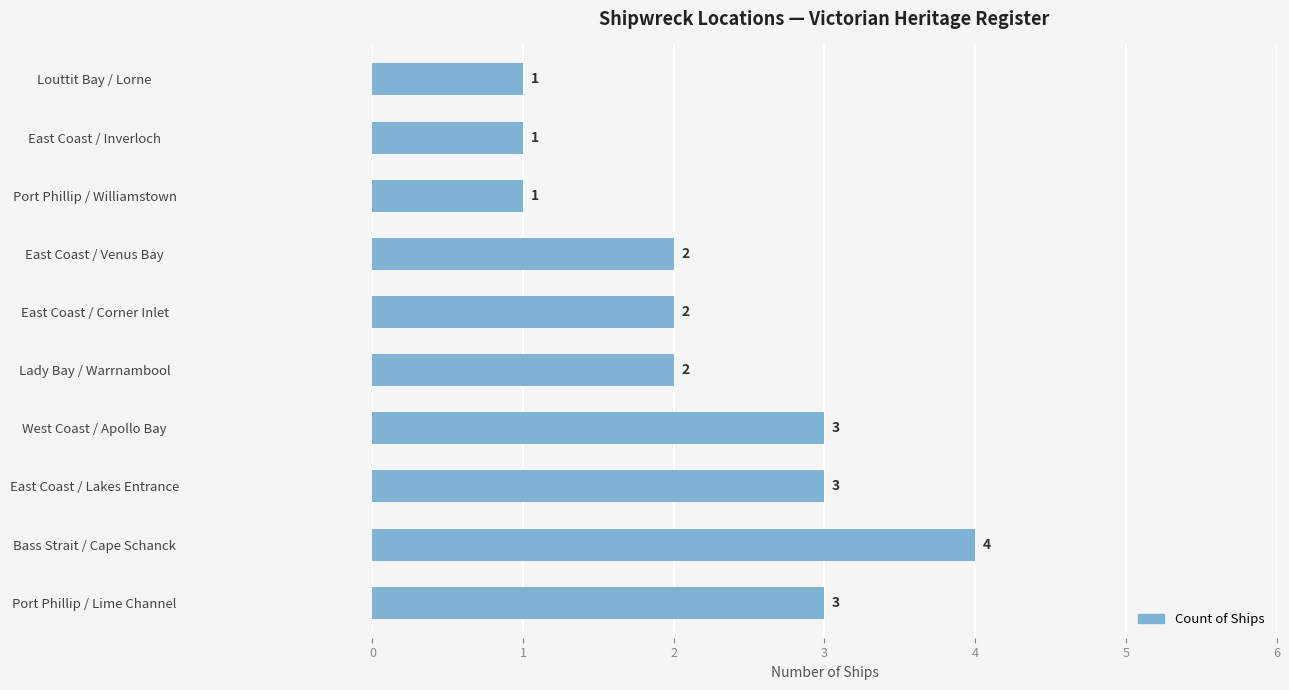

Which has a higher value, Bass Strait / Cape Schanck or West Coast / Apollo Bay?

Bass Strait / Cape Schanck